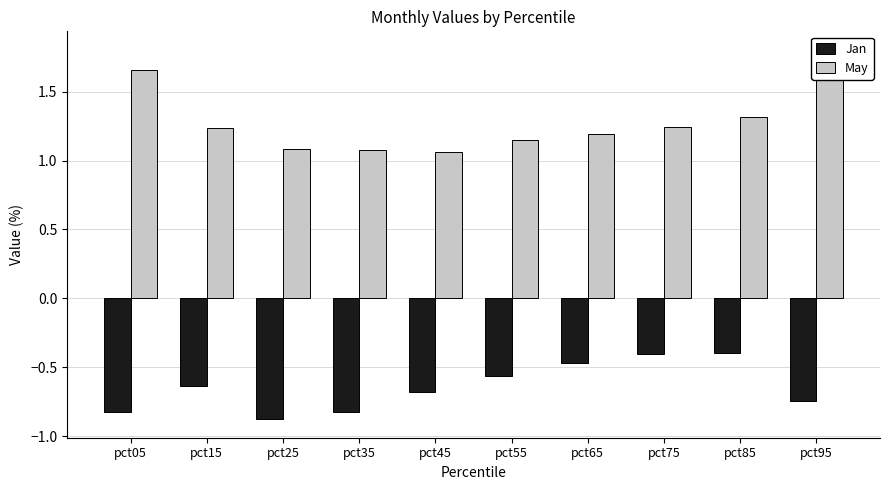

The Jan series shows -0.6 at pct15. True or false?

True